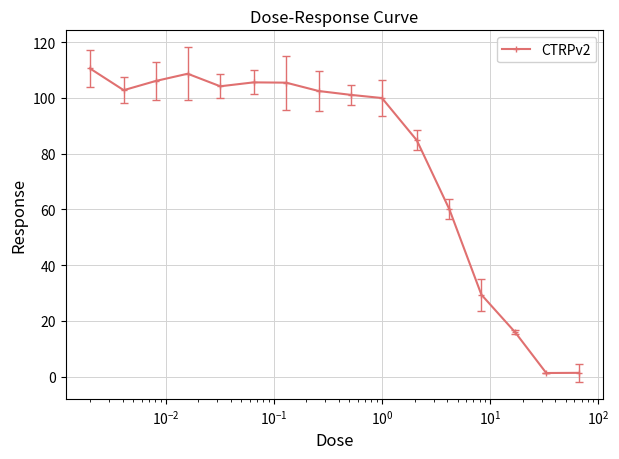

What is the value of the 3rd point from the left?

106.1